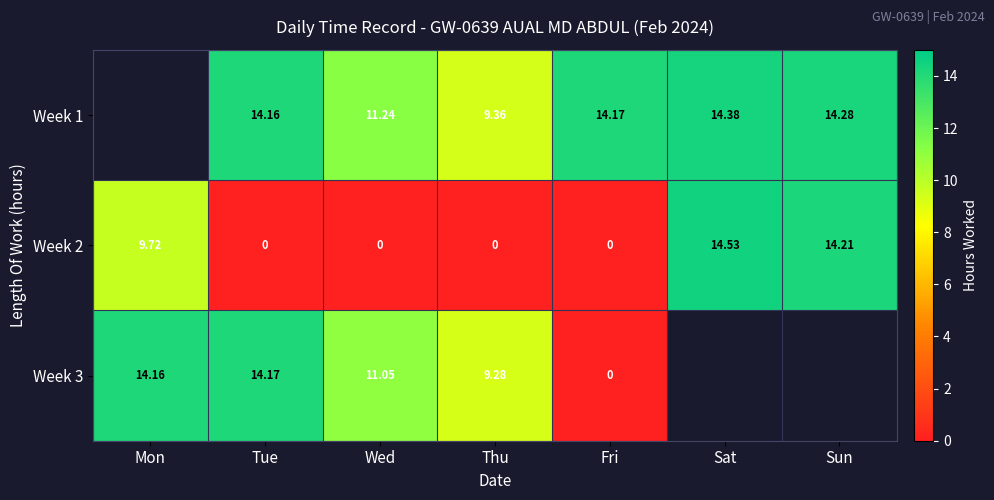

What is the difference between the Week 2 values at Tue and Sat?

14.5